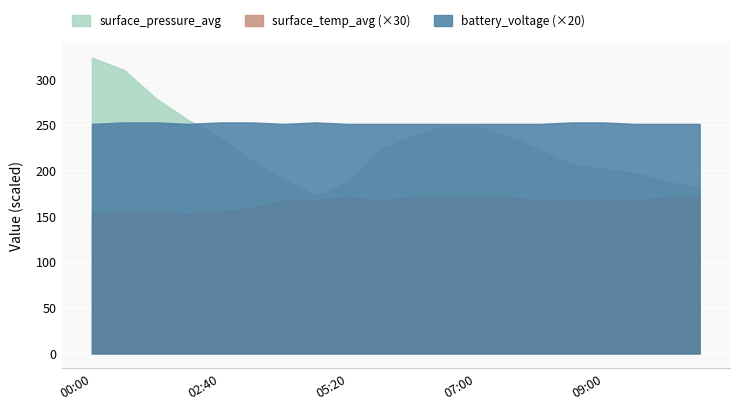

How many lines are shown in the chart?

3